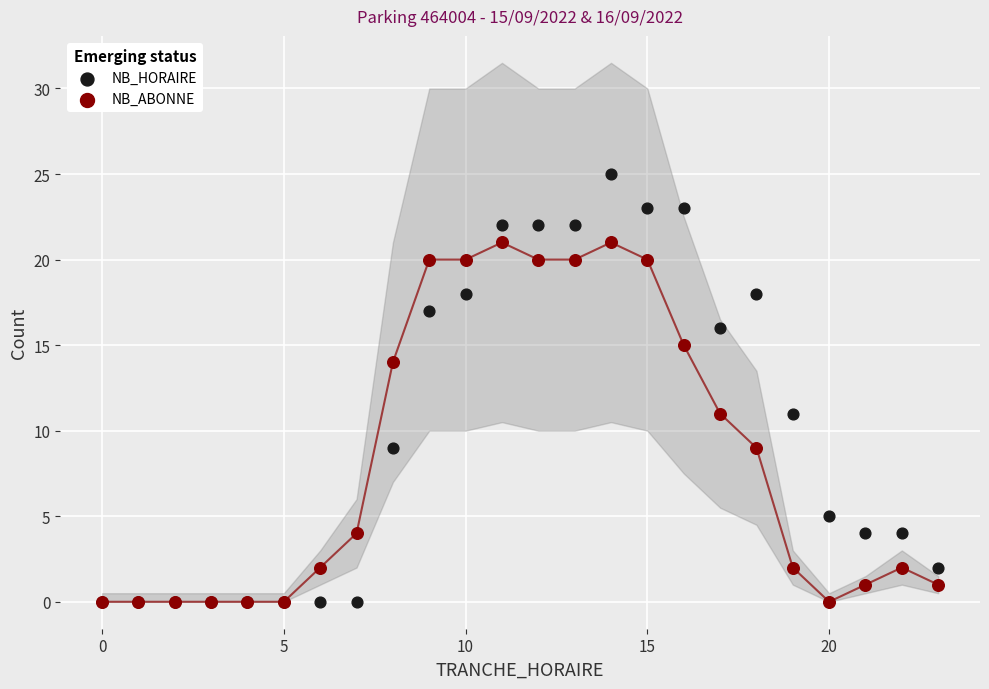

Which series has the widest spread of Y values?

NB_HORAIRE